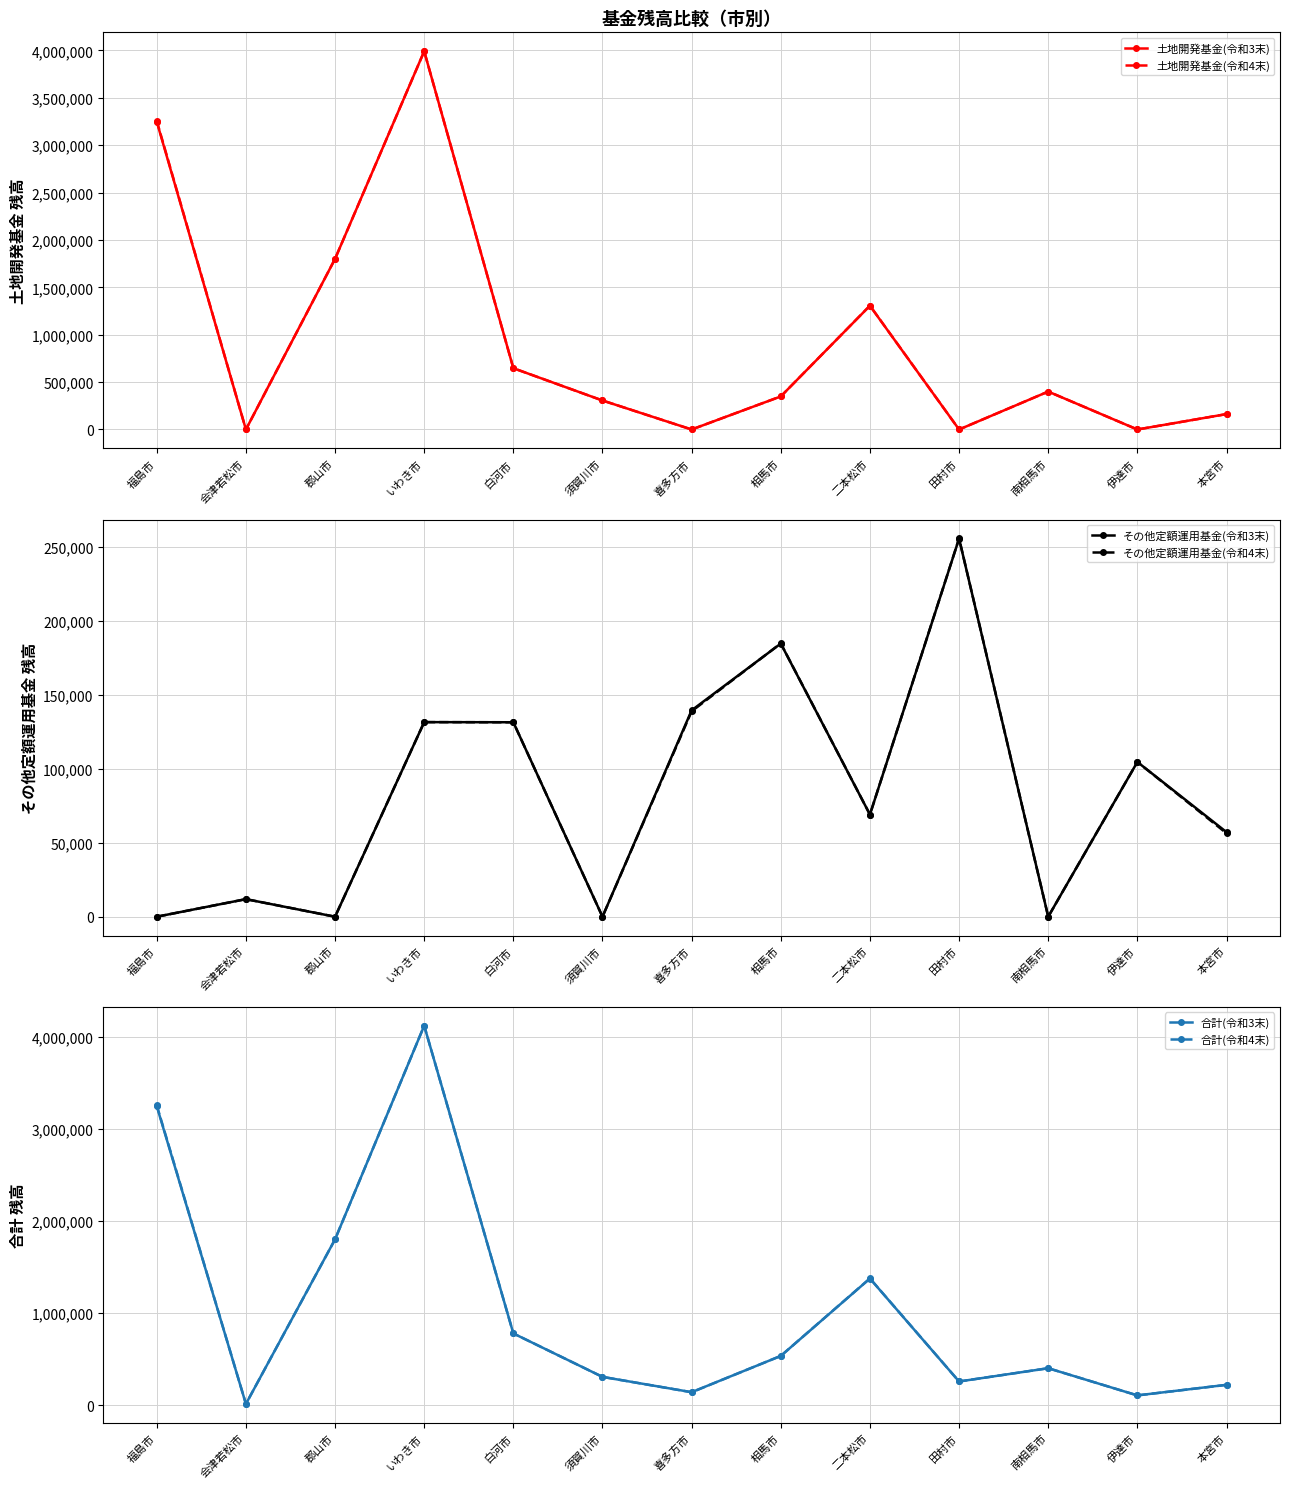

What is the total value across all series at 二本松市?

5500622